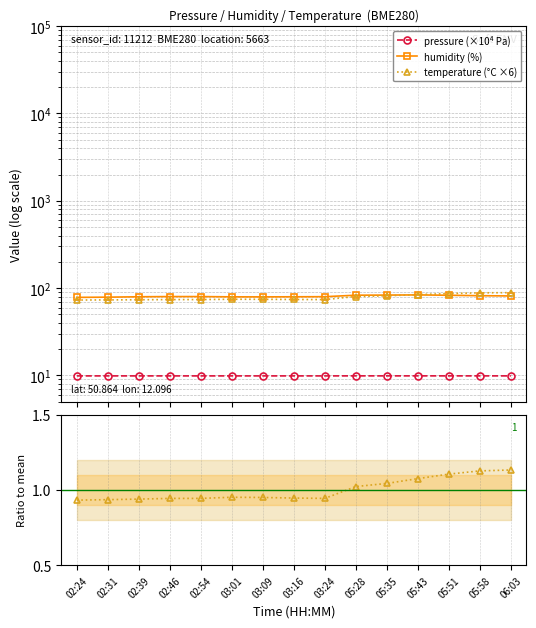

What is the sum of the temperature (°C ×6) values at 03:24 and 05:58?

162.3